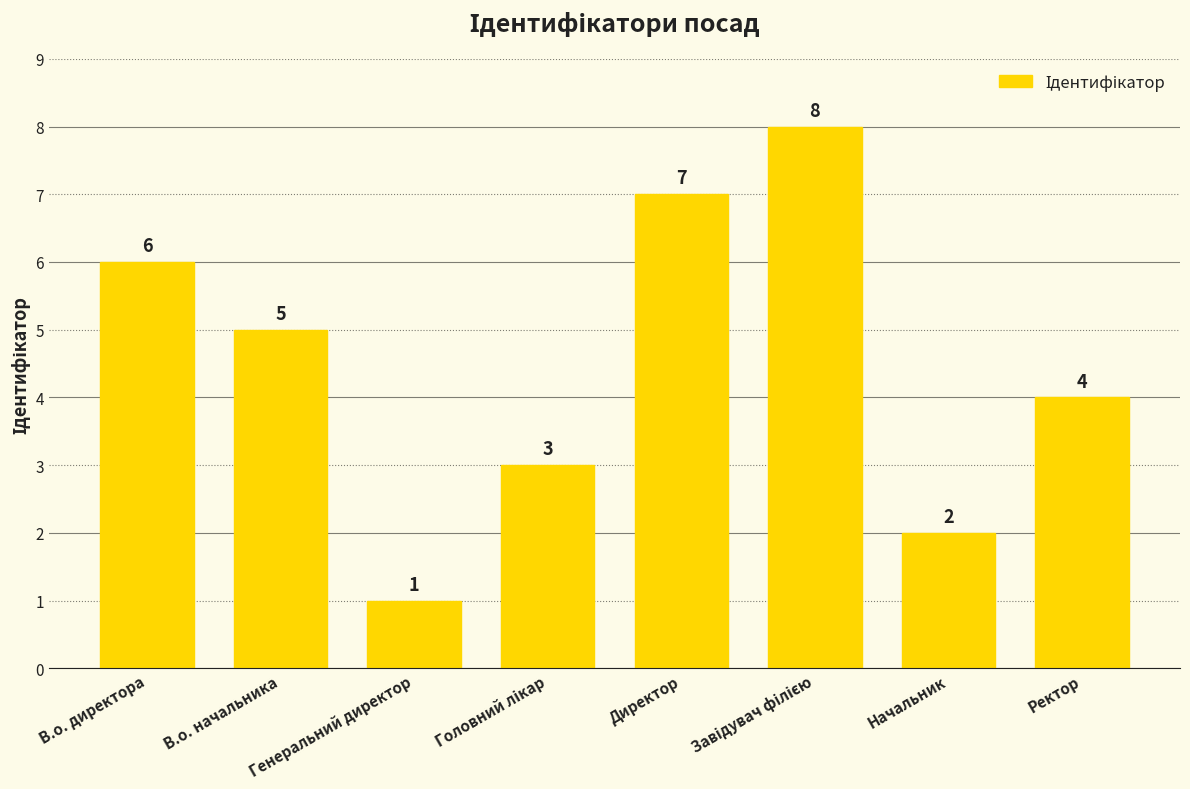

Are the bars horizontal?

No